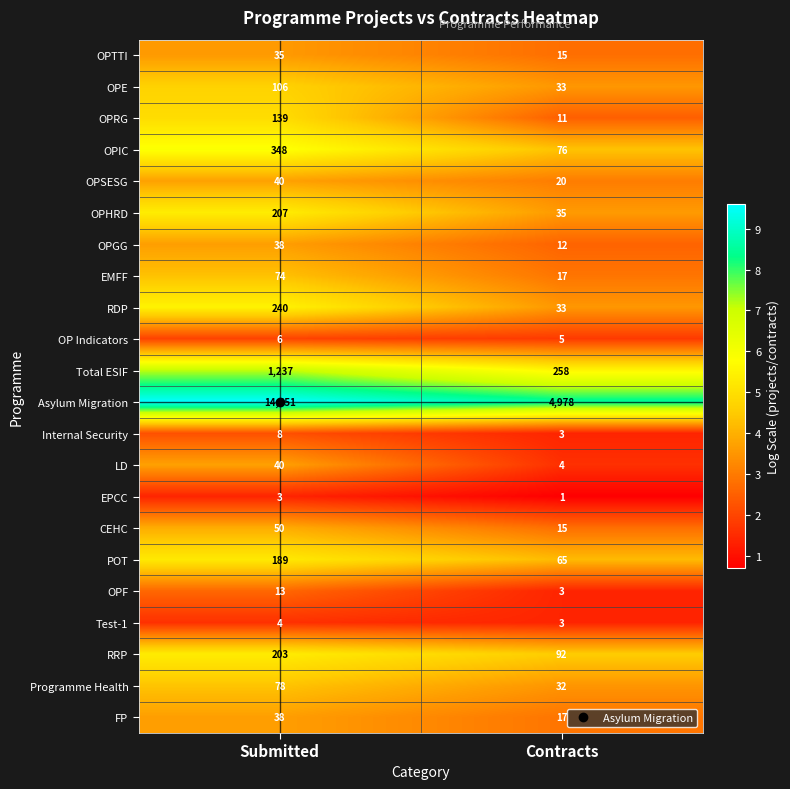

Which series has the largest total across all categories?

Asylum Migration